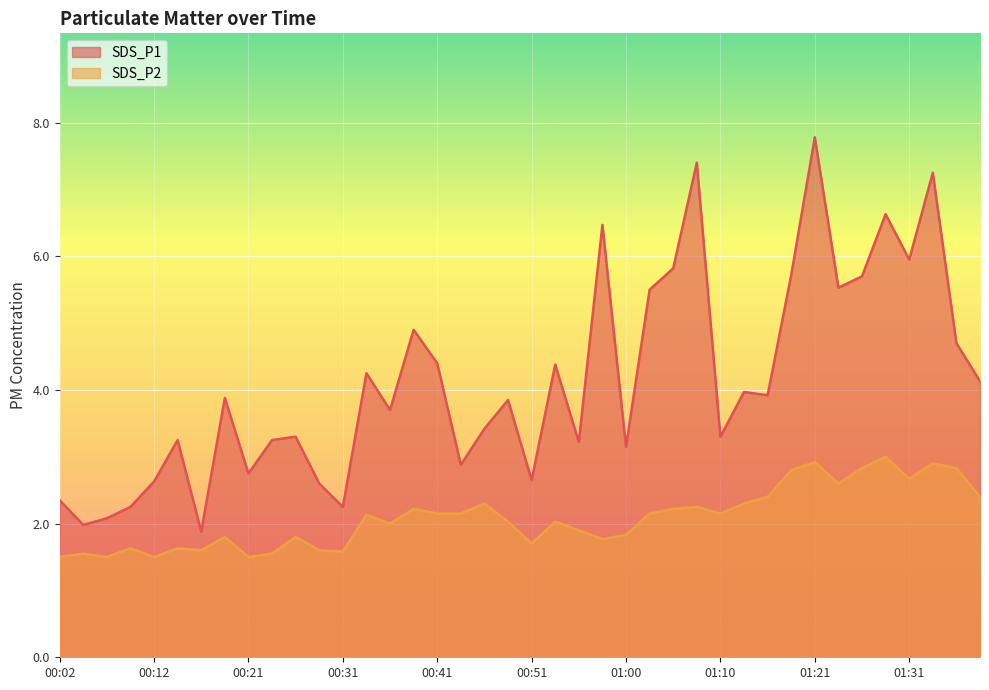

List the labels in order of SDS_P1 value, largest first.

01:21, 01:08, 01:34, 01:29, 00:58, 01:31, 01:05, 01:18, 01:26, 01:23, 01:03, 00:38, 01:36, 00:41, 00:53, 00:33, 01:39, 01:13, 01:15, 00:19, 00:48, 00:36, 00:46, 00:26, 01:10, 00:14, 00:24, 00:55, 01:00, 00:43, 00:21, 00:51, 00:12, 00:29, 00:02, 00:09, 00:31, 00:07, 00:04, 00:16